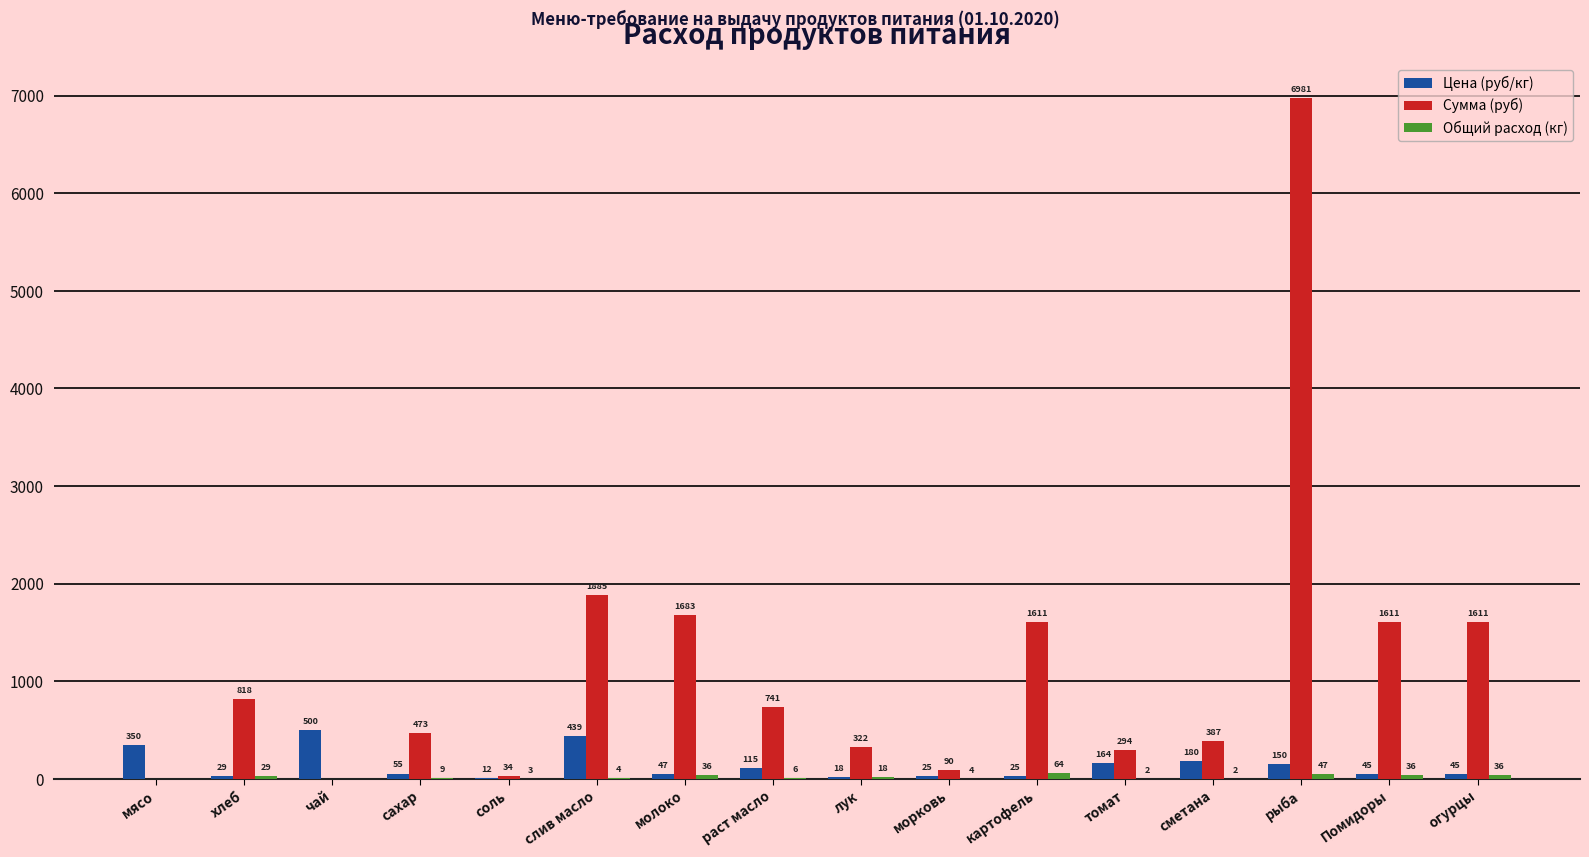

At which category is the sum across all series the highest?

рыба